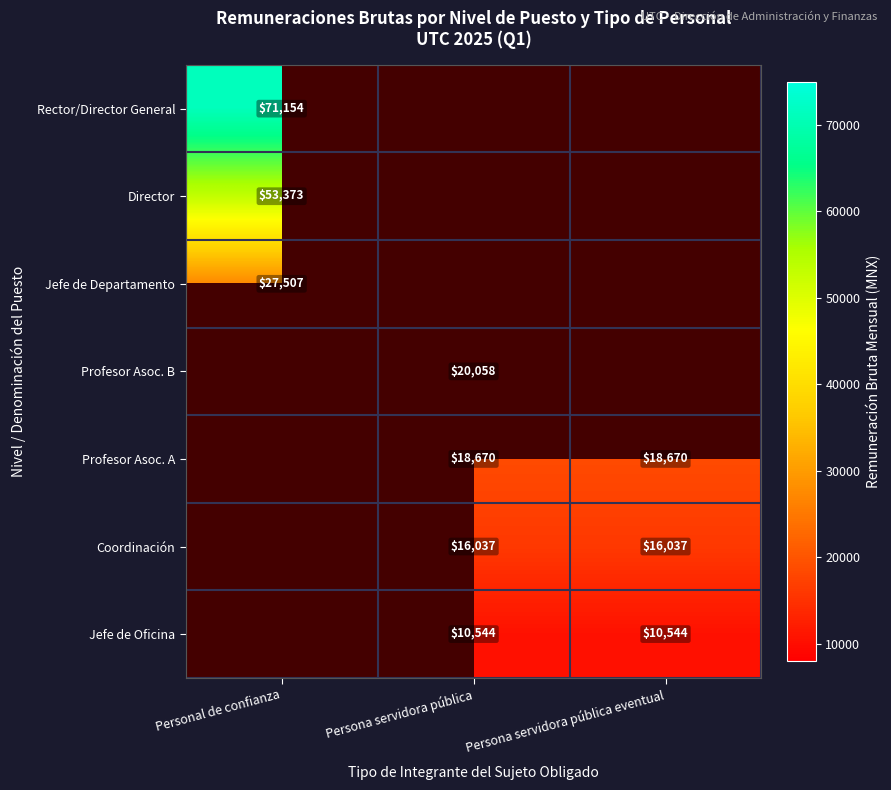

Is the value of Jefe de Departamento at Personal de confianza greater than the value of Profesor Asoc. A at Persona servidora pública?

Yes